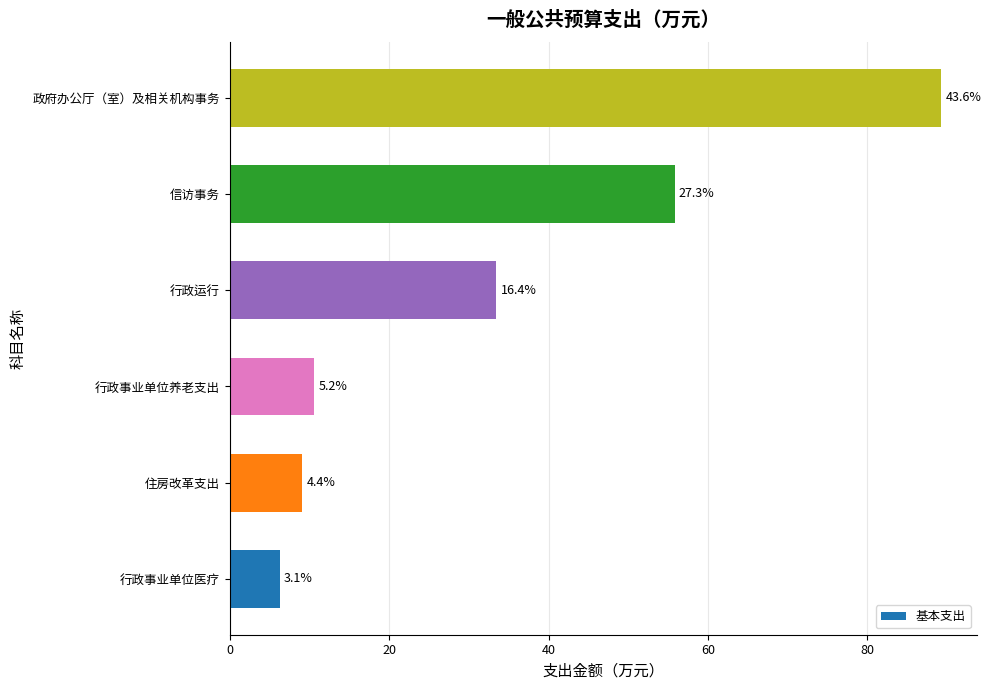

Are the bars horizontal?

Yes